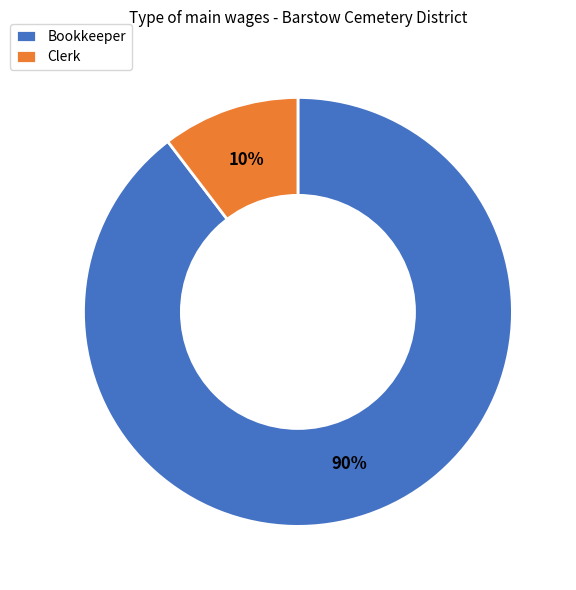

To the nearest percent, what is the average slice percentage?

50%